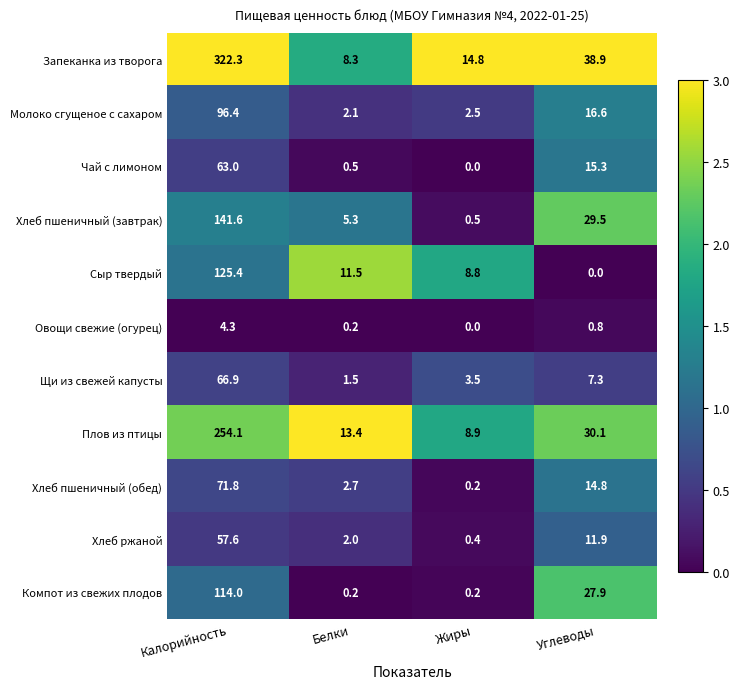

The value of Чай с лимоном at Калорийность is 23.7. True or false?

False